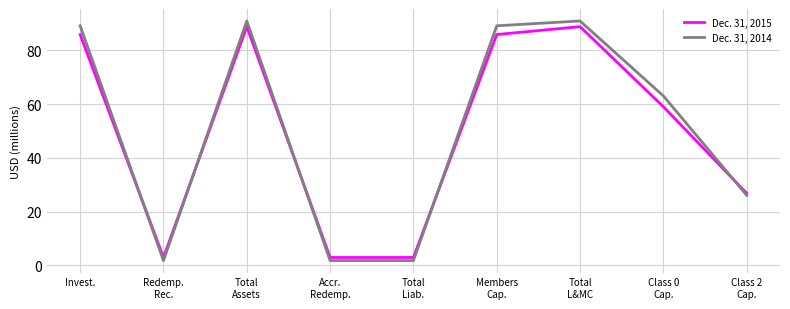

Rank the series by their average value, from lowest to highest.

Dec. 31, 2015, Dec. 31, 2014